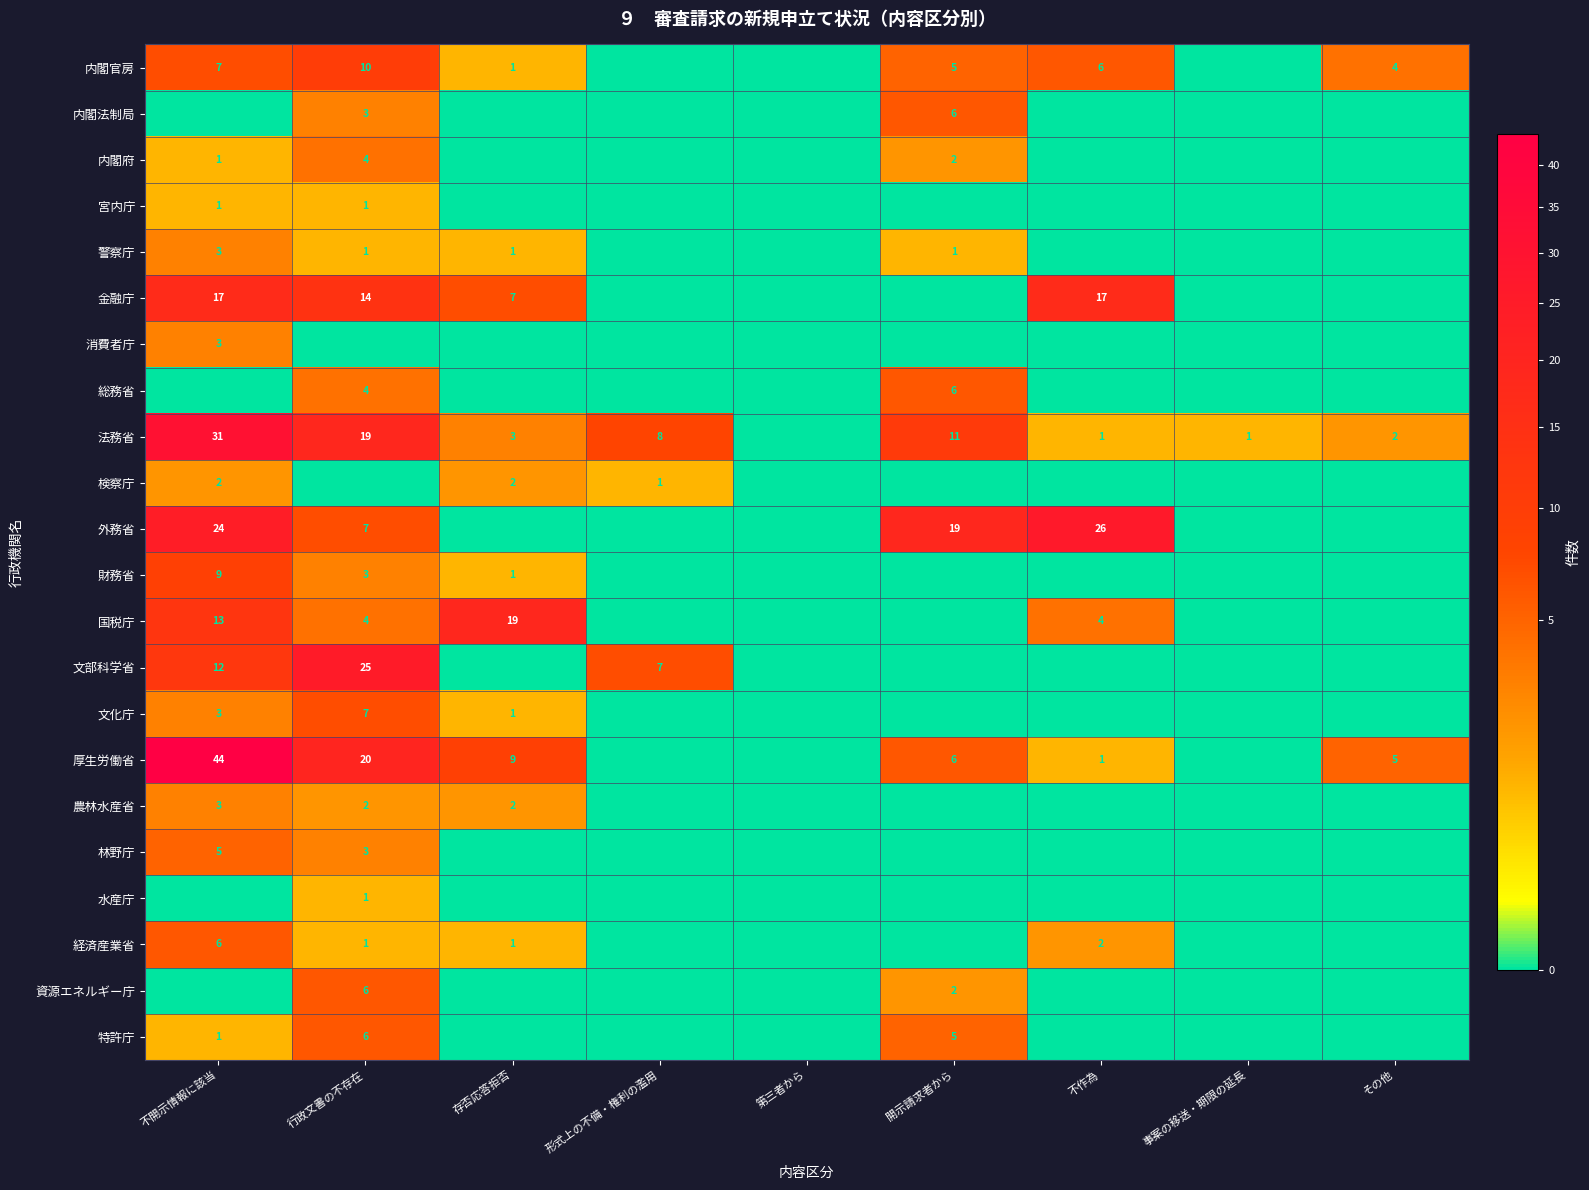

The 外務省 series shows 7 at 行政文書の不存在. True or false?

True